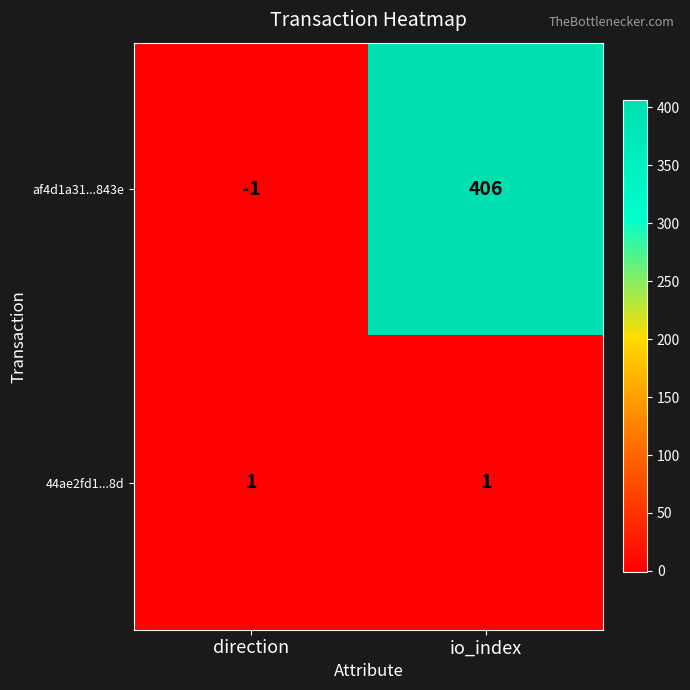

Reading left to right, what are all the values shown in this chart?

af4d1a31...843e: -1	406
44ae2fd1...8d: 1	1